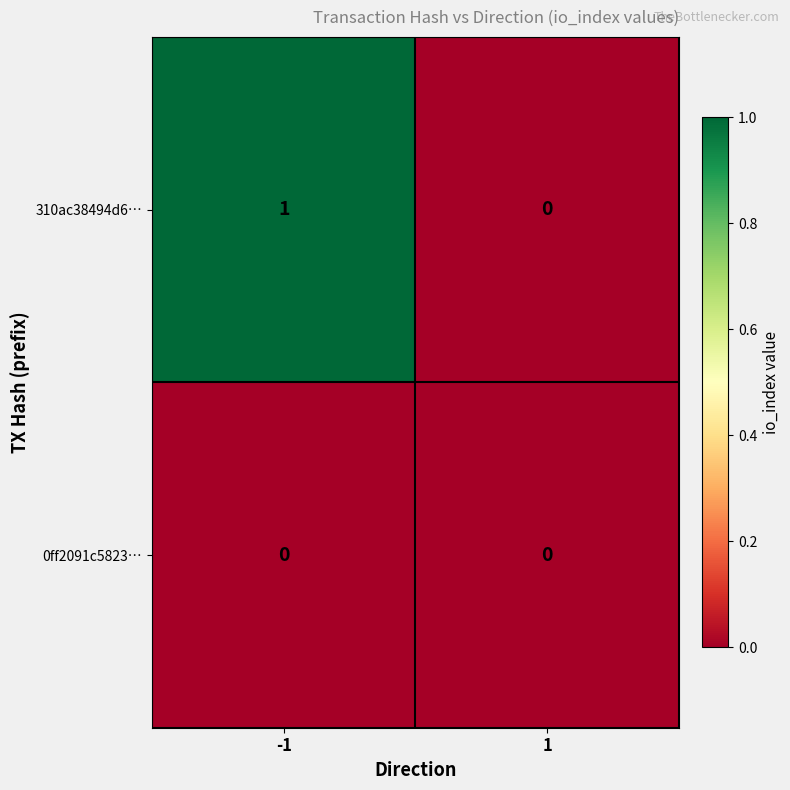

What is the difference between the highest and lowest values at -1?

1